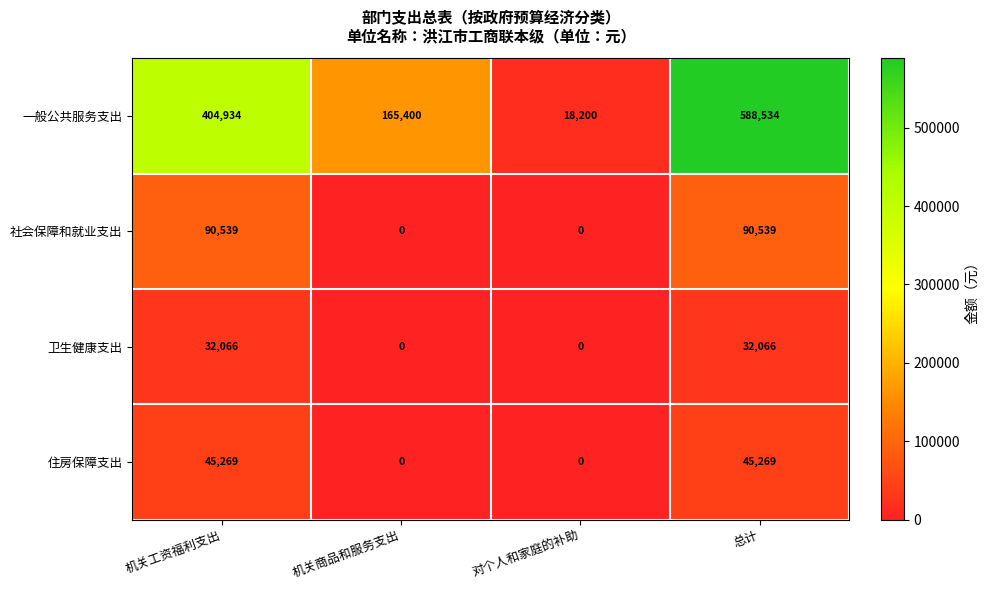

How many series are shown in this chart?

4